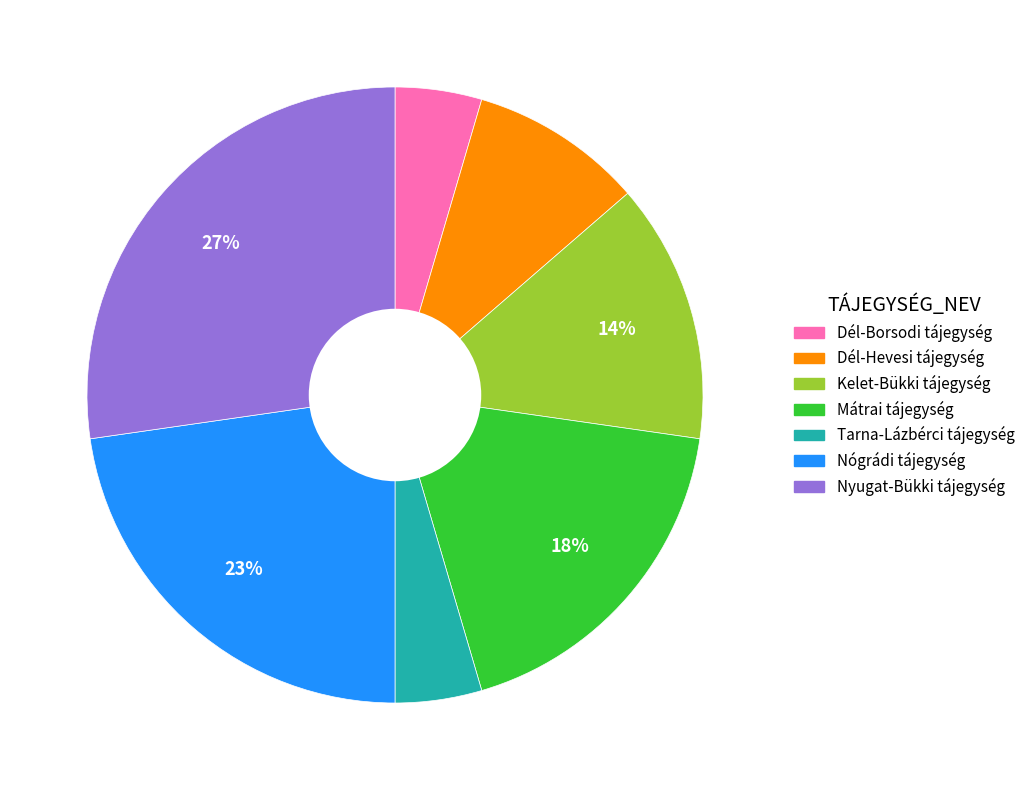

How many slices are in this pie chart?

7